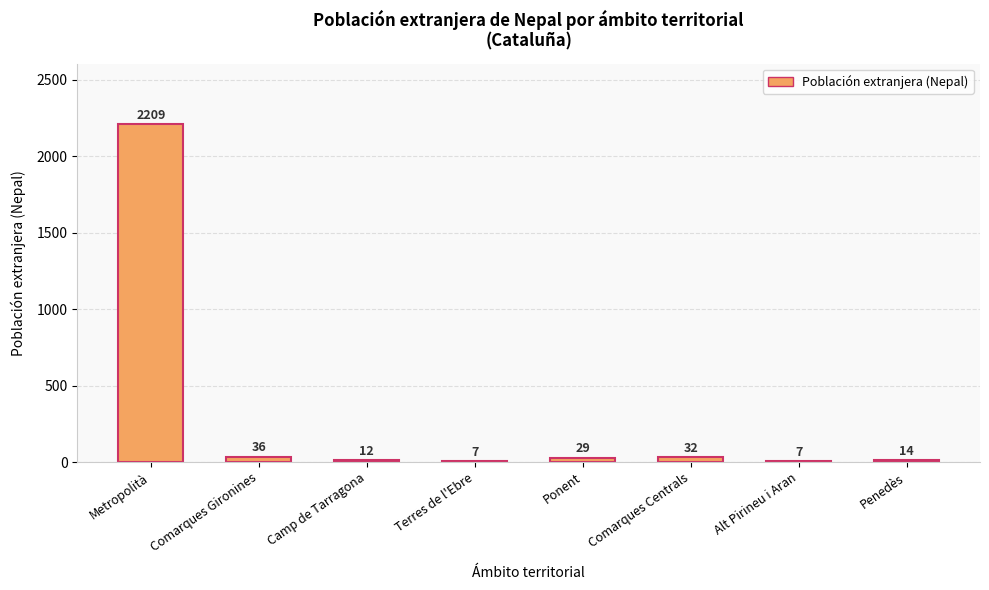

What is the approximate value at Comarques Centrals, to the nearest 10?

30